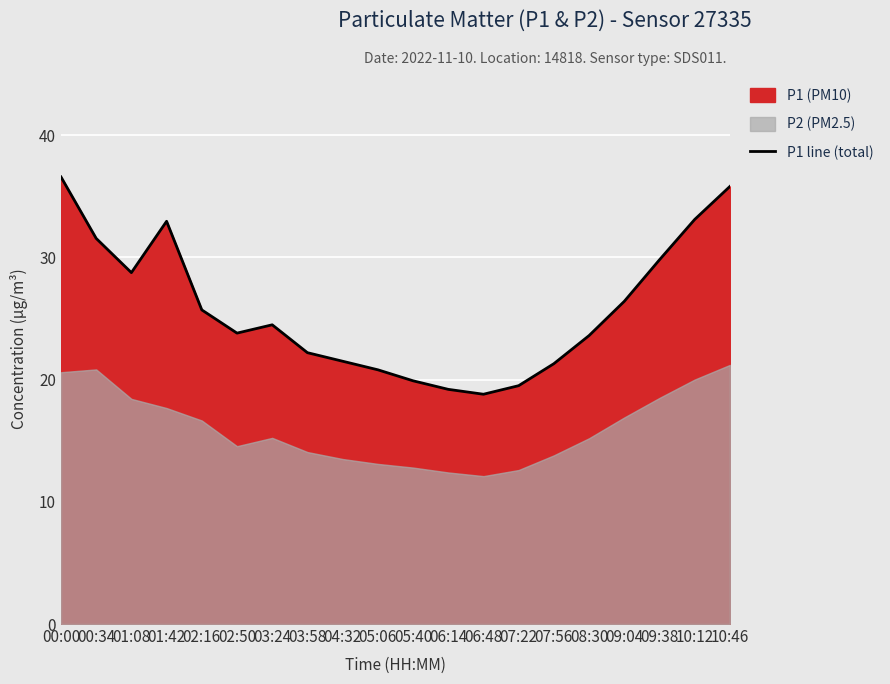

What is the approximate value at 08:30?

23.6